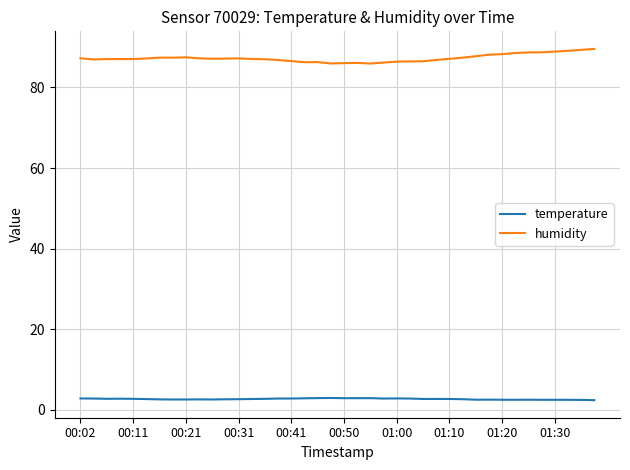

Rank the series by their maximum value, from lowest to highest.

temperature, humidity